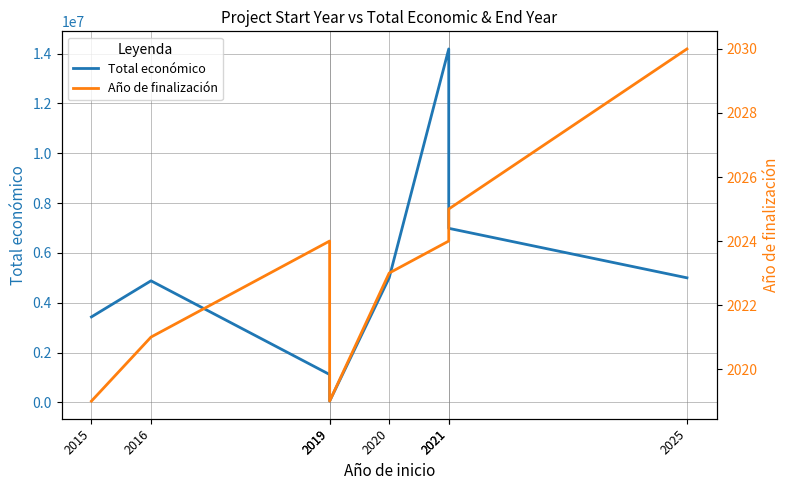

How many categories are shown in the chart?

8